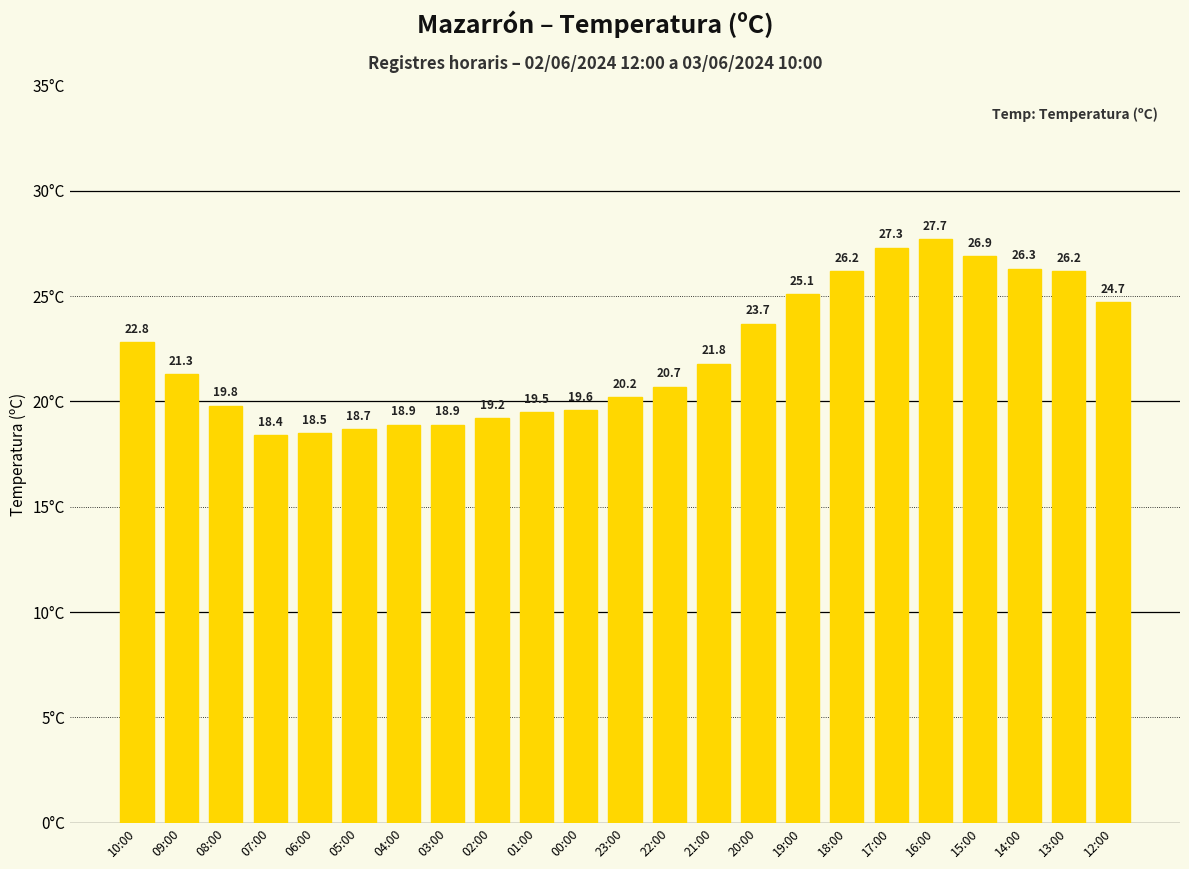

The chart shows a value of 25.1 at 19:00. True or false?

True